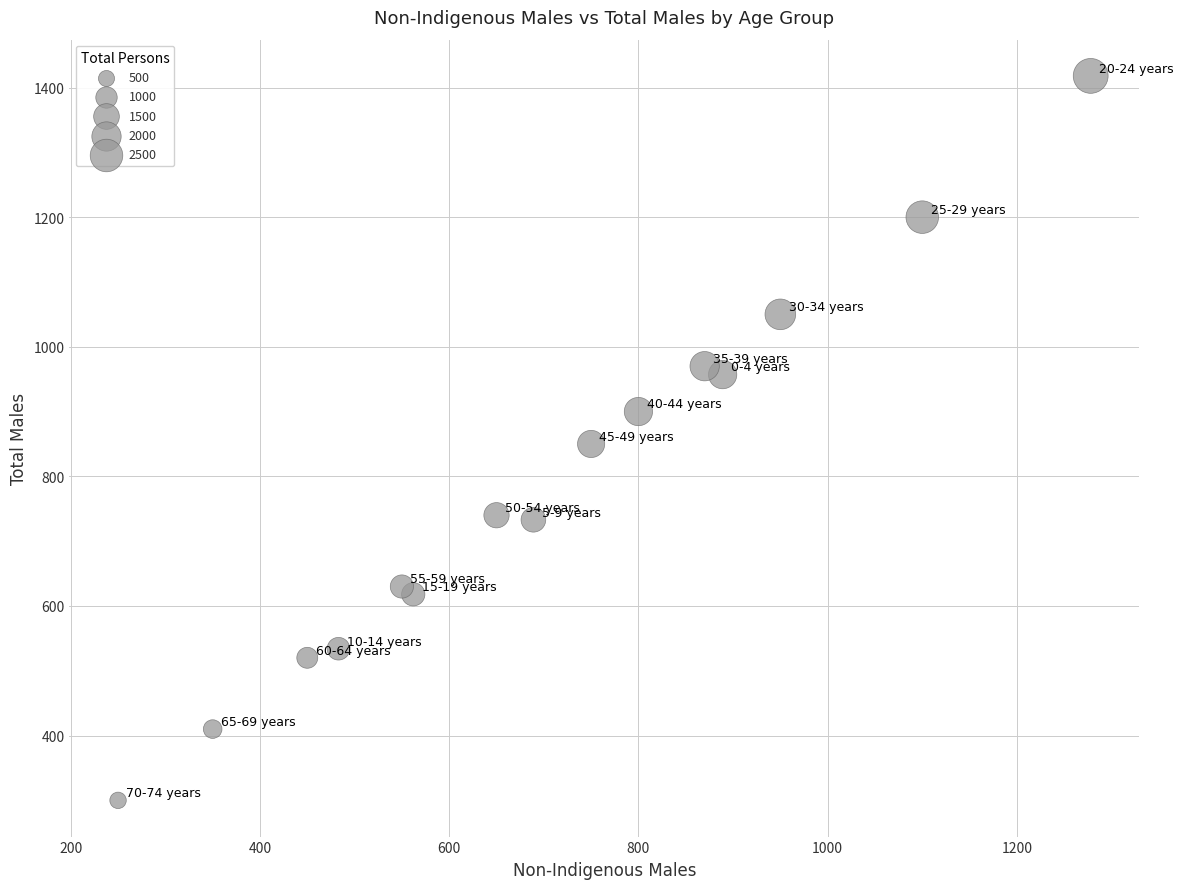

What is the range of Y values (max minus min)?

1118